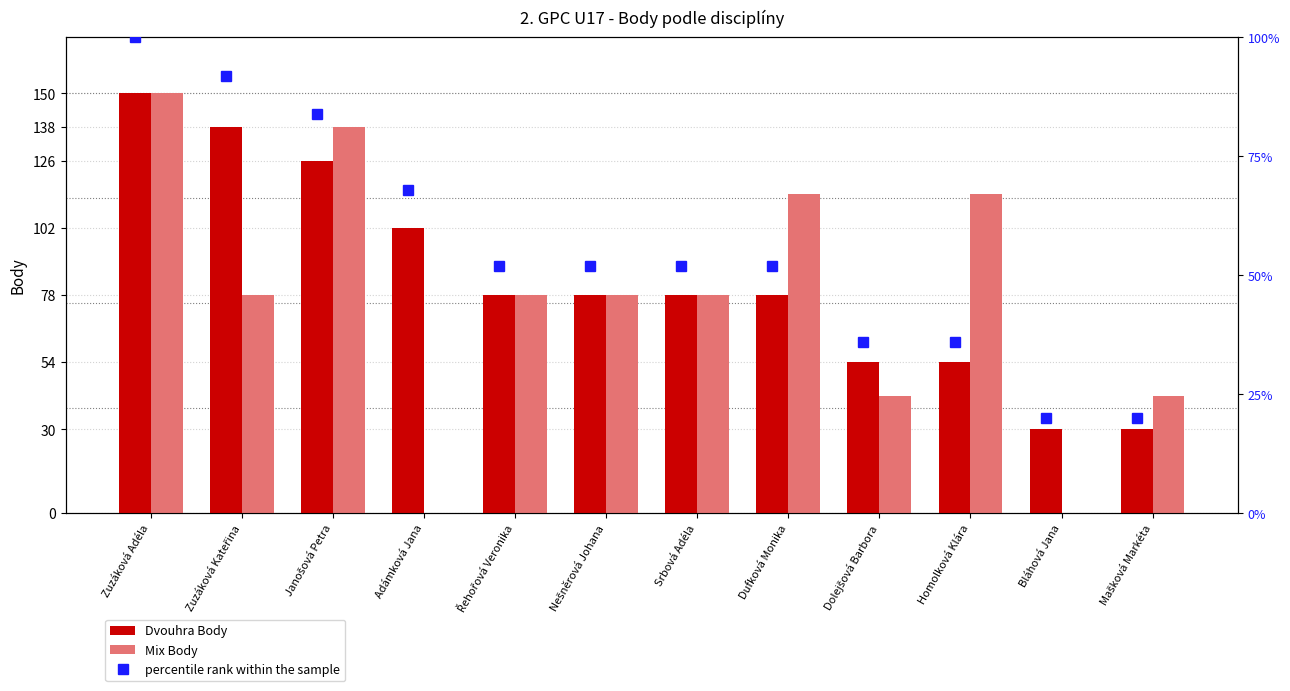

What is the maximum value for Mix Body?

150